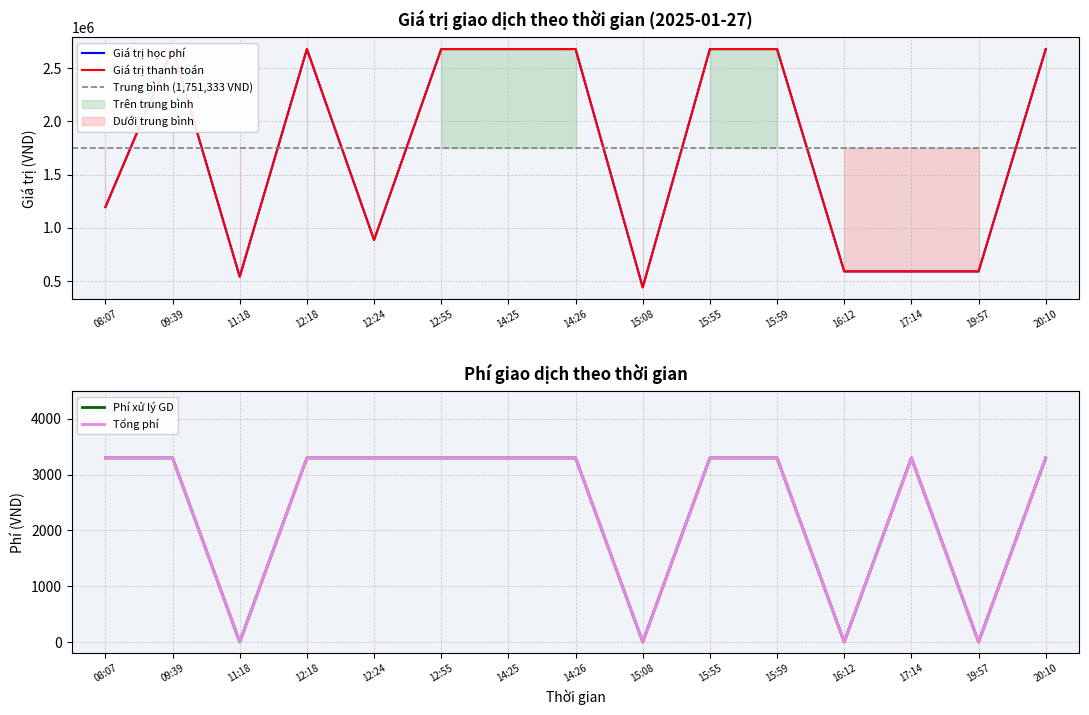

At which category does Tổng phí reach its first local peak?

17:14